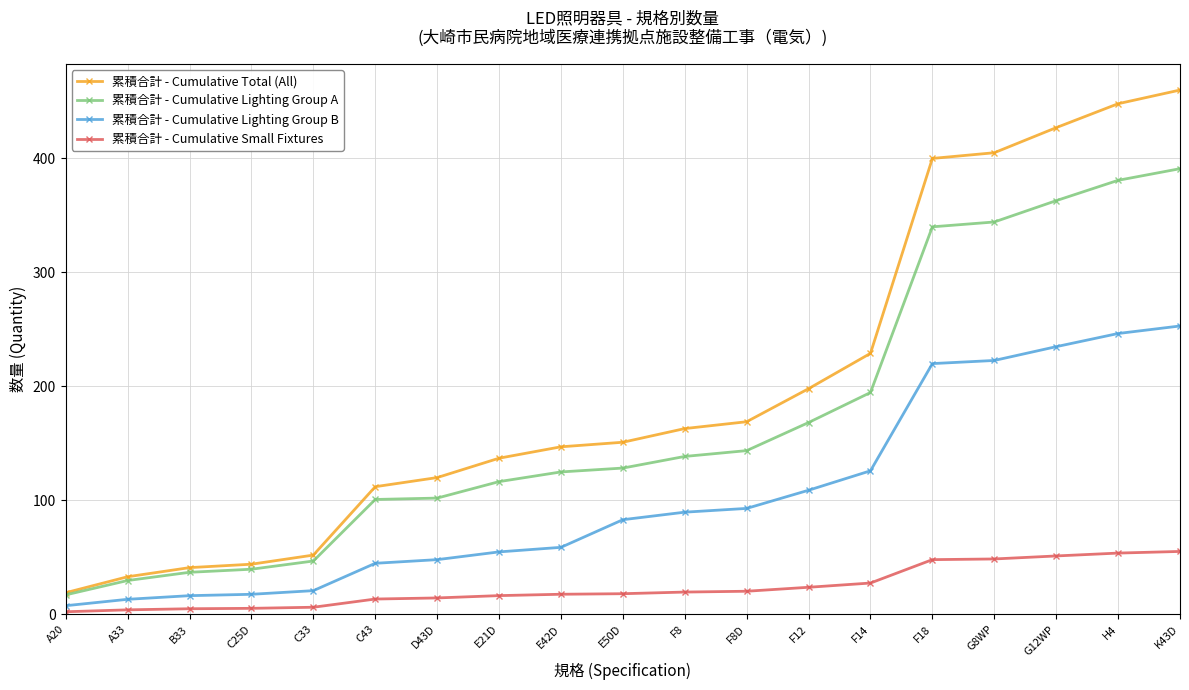

What are all the series names shown in the legend?

累積合計 - Cumulative Total (All), 累積合計 - Cumulative Lighting Group A, 累積合計 - Cumulative Lighting Group B, 累積合計 - Cumulative Small Fixtures